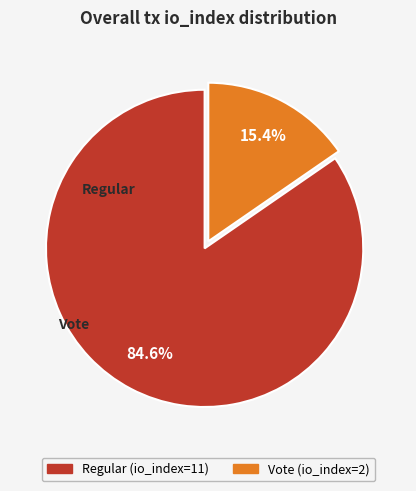

What is the total percentage of Regular (io_index=11) and Vote (io_index=2)?

100.0%